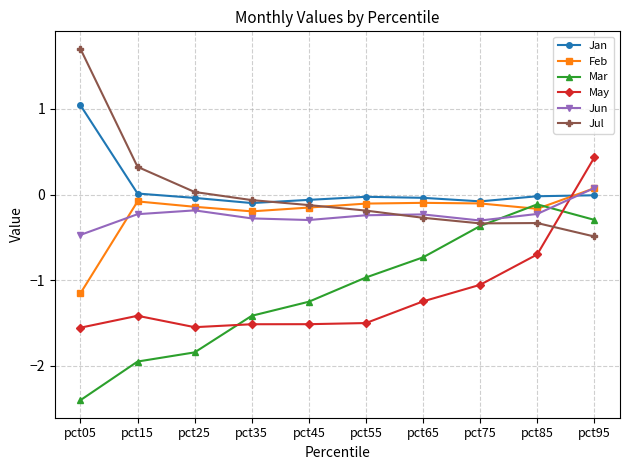

What is the sum of all Jul values?

0.2